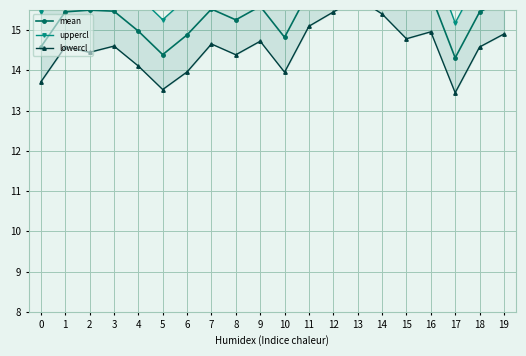

What is the difference between the highest and lowest values at 17?

1.7